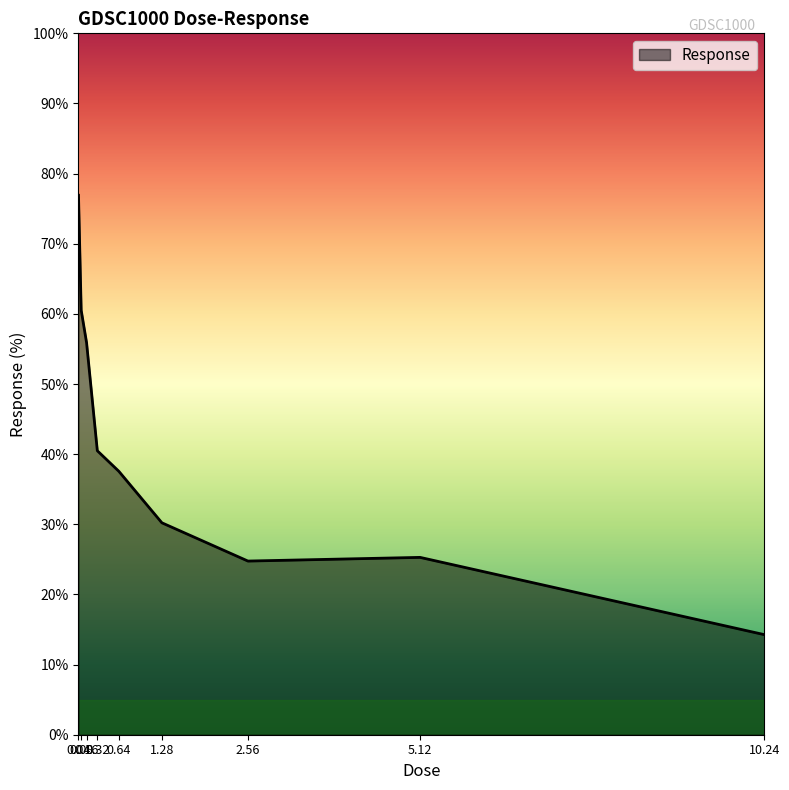

At which category does the chart reach its minimum across all series?

10.24